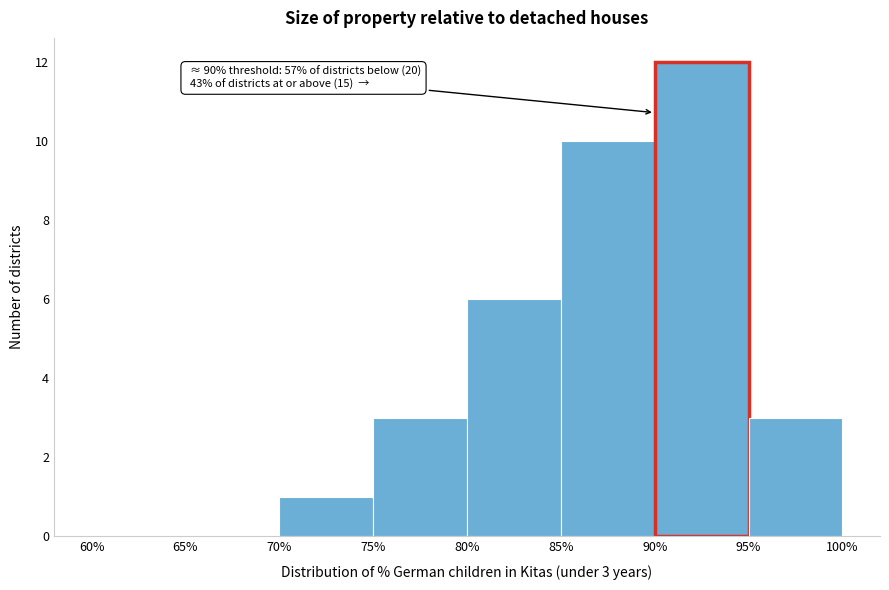

Which range on the x-axis has the tallest bar?

90% to 95%